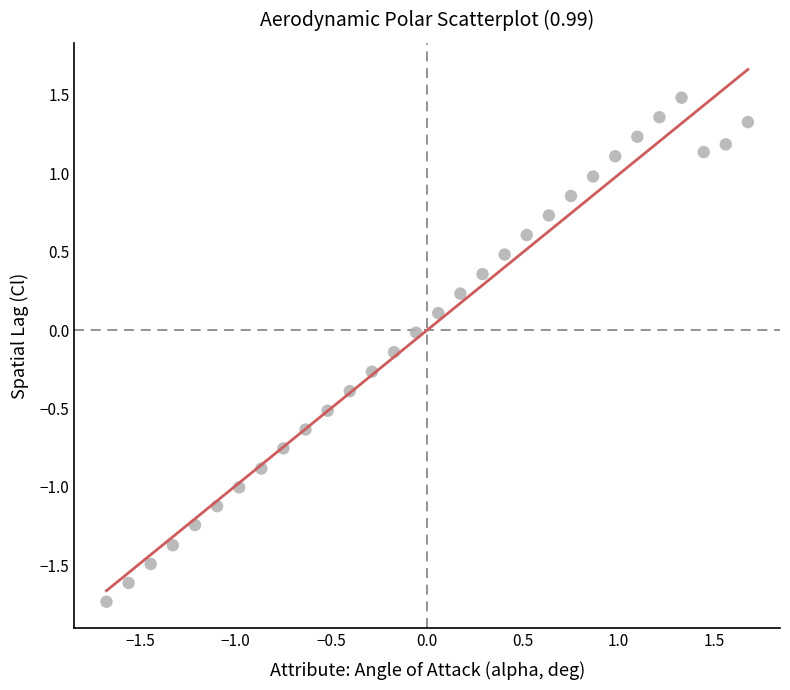

What is the range of X values (max minus min)?

3.4